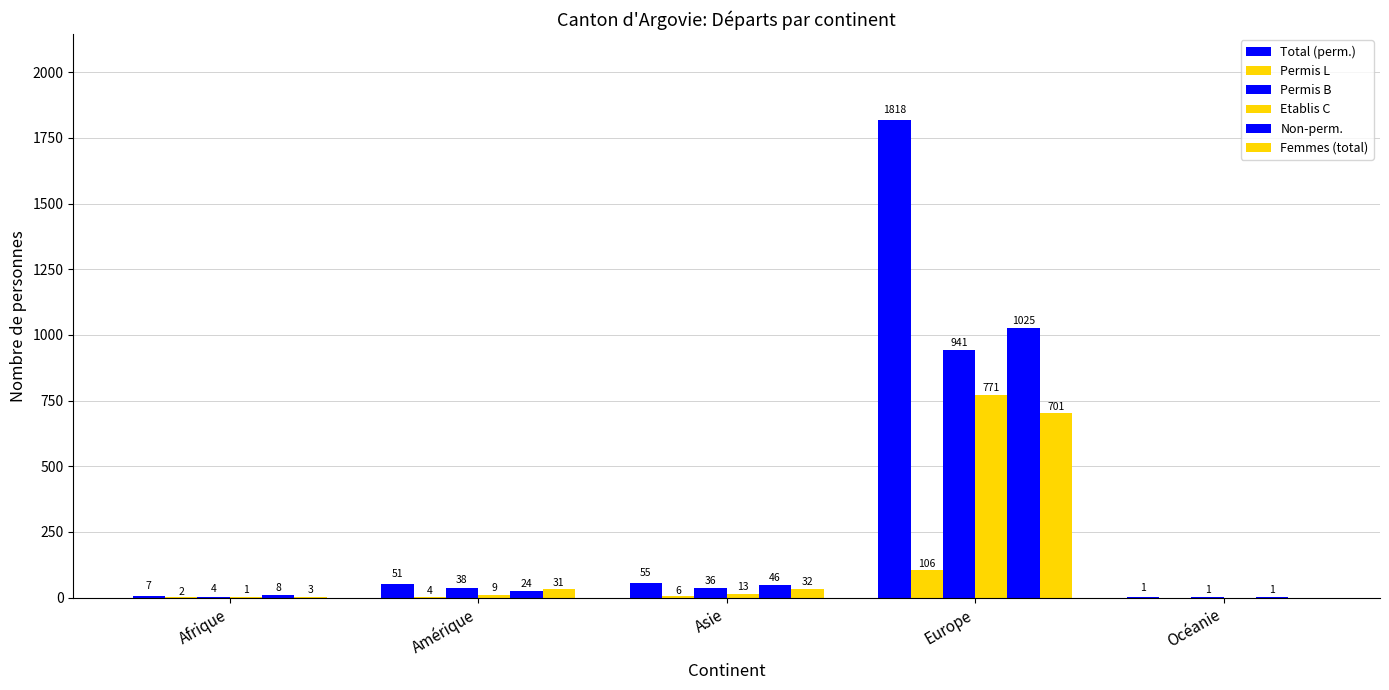

Where is Permis L nearest to the value 53?

Asie